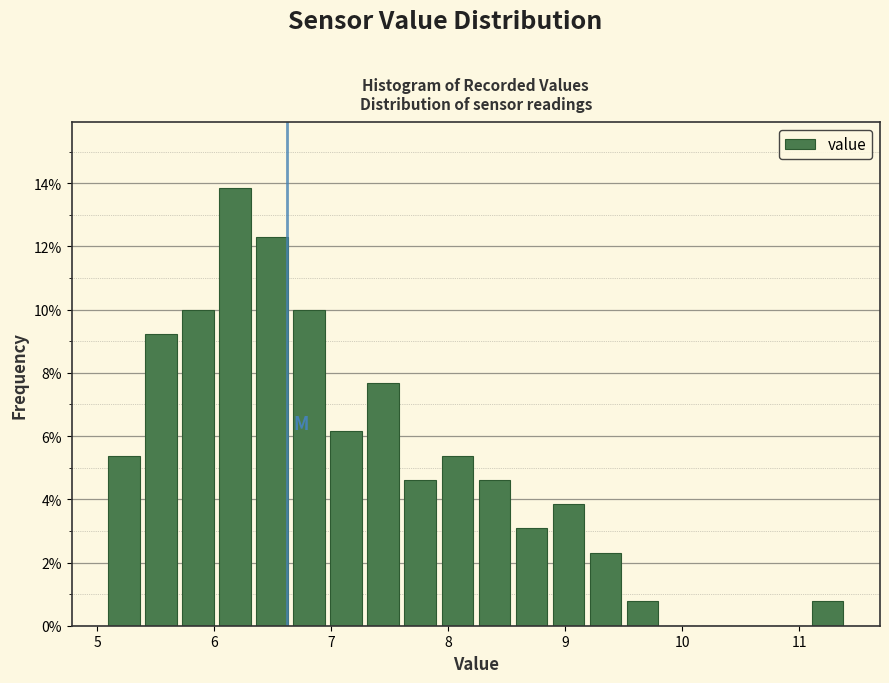

Around what value on the x-axis is the tallest bar? Give the approximate position of its centre, as read against the axis.

6.2